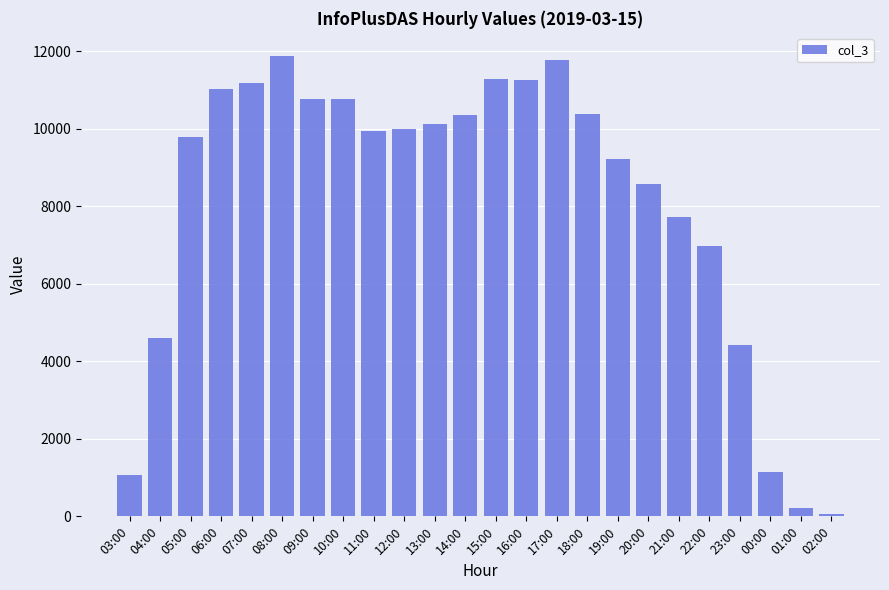

What is the average value?

8107